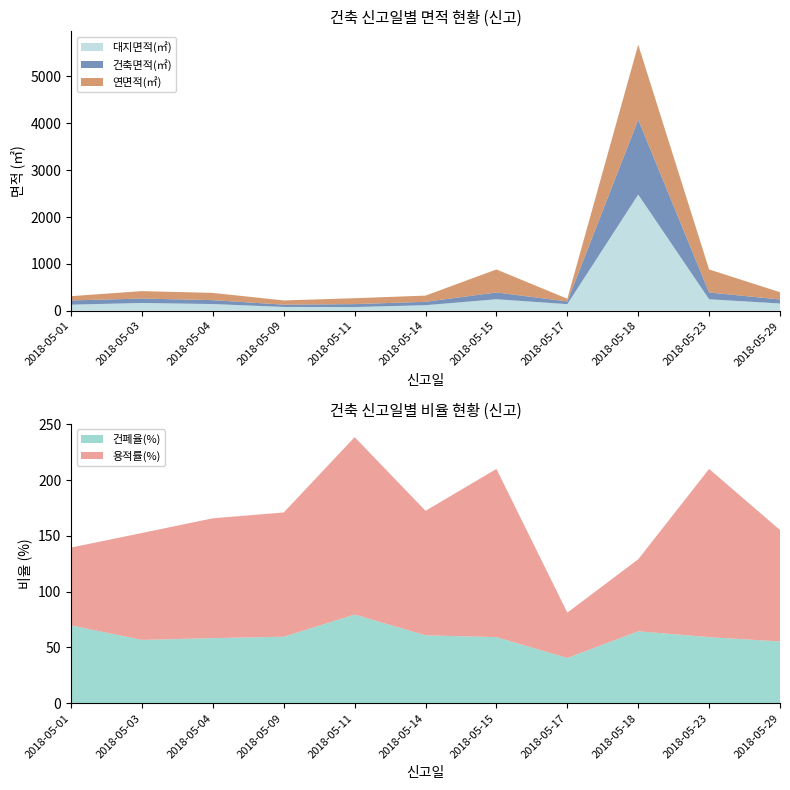

Reading left to right, list all the values displayed in this chart.

대지면적(㎡): 130.0	166.0	143.2	81.3	79.0	118.7	245.0	141.3	2479.0	245.0	155.0
건축면적(㎡): 90.7	94.3	83.6	48.5	62.8	72.3	145.3	57.4	1599.8	145.3	85.9
연면적(㎡): 90.7	159.2	154.1	90.6	125.7	132.5	491.3	57.4	1599.8	491.3	154.9
건폐율(%): 69.8	56.8	58.4	59.7	79.5	60.9	59.3	40.6	64.5	59.3	55.4
용적률(%): 69.8	95.9	107.5	111.4	159.1	111.6	150.8	40.6	64.5	150.8	99.9